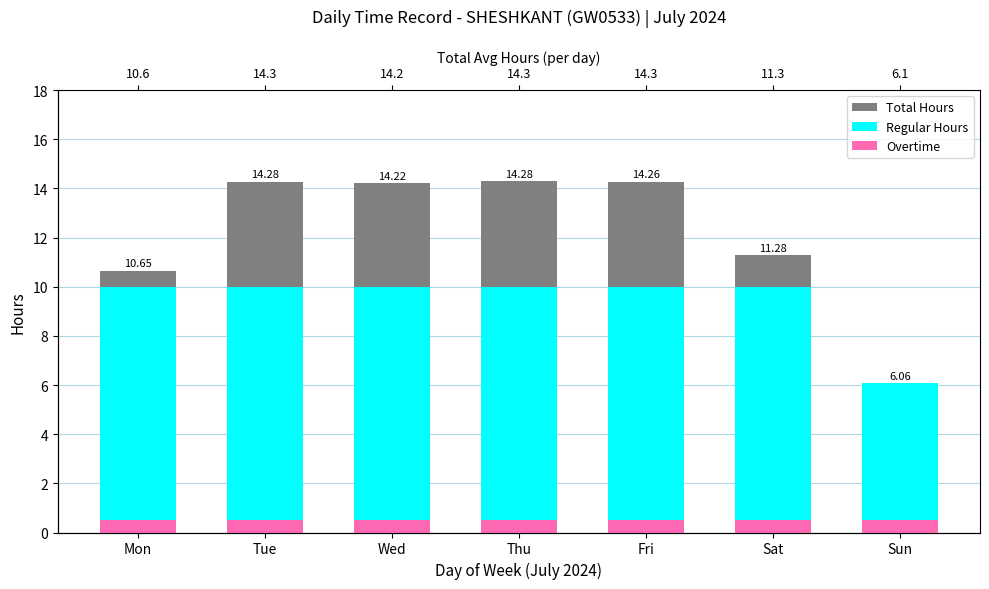

How many bars are there in each group?

3